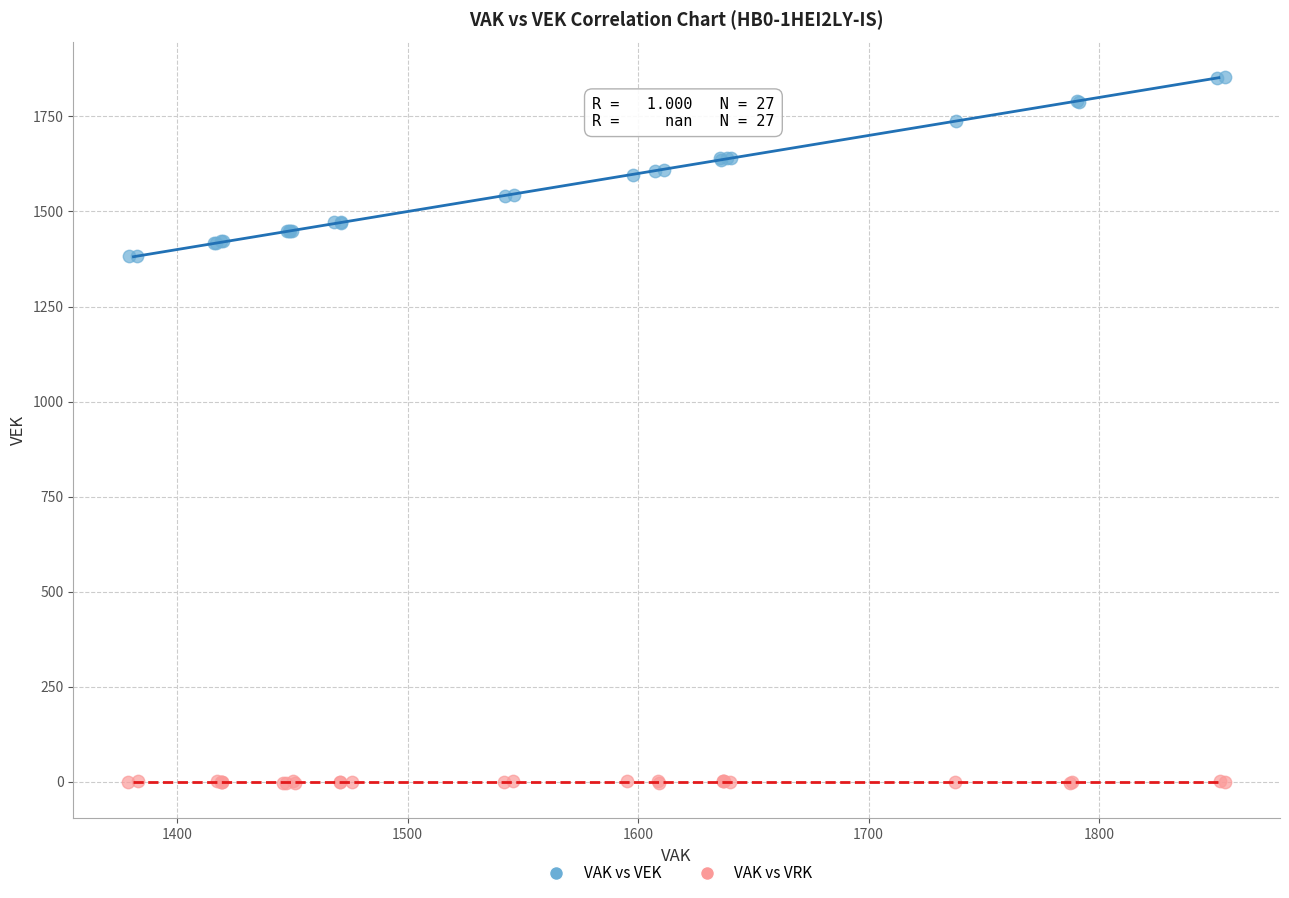

Which series contains the highest Y value?

VAK vs VEK